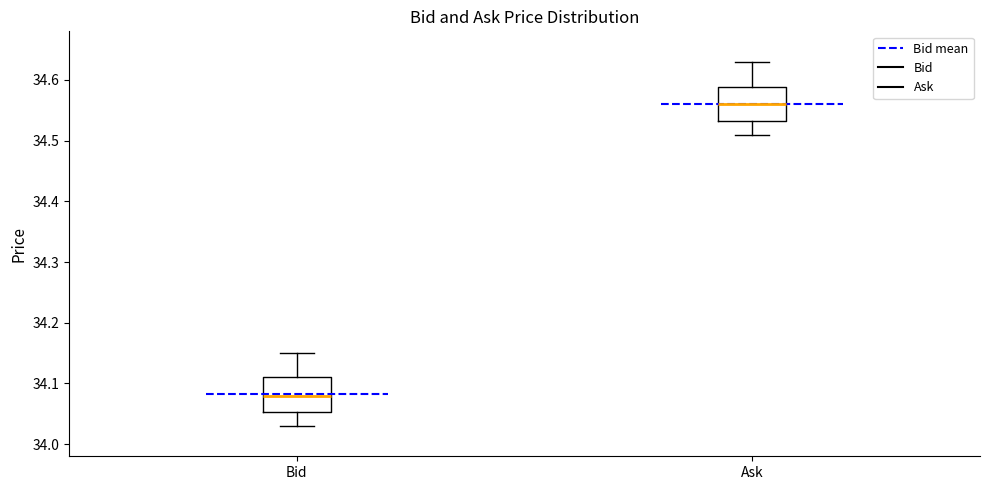

Which box has the highest median line?

Ask